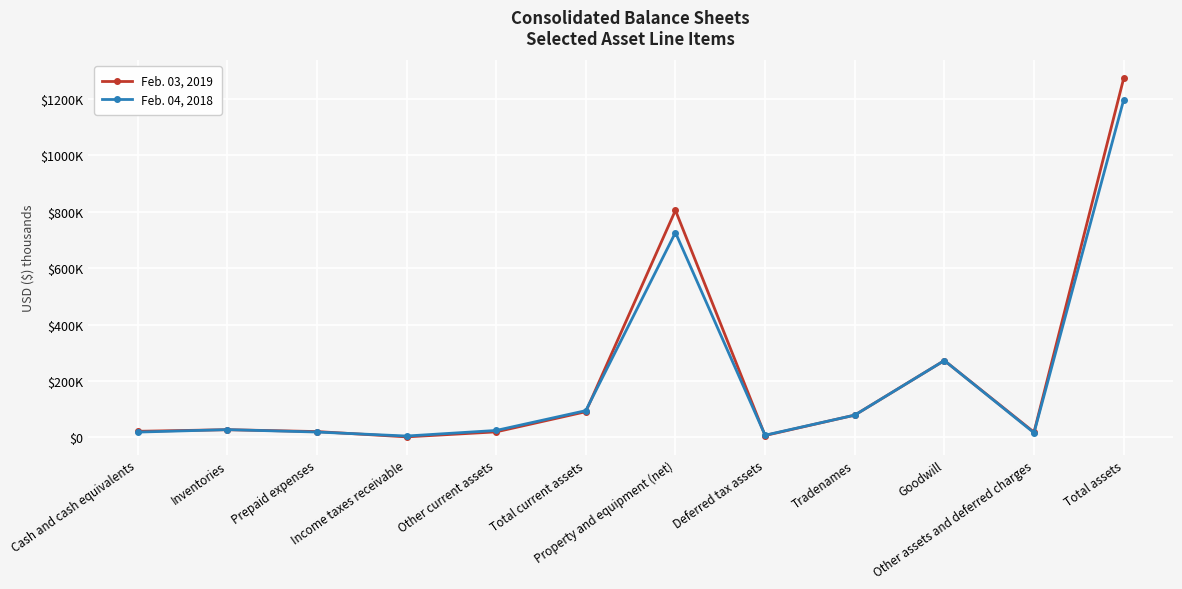

Which series has the largest range (max minus min)?

Feb. 03, 2019